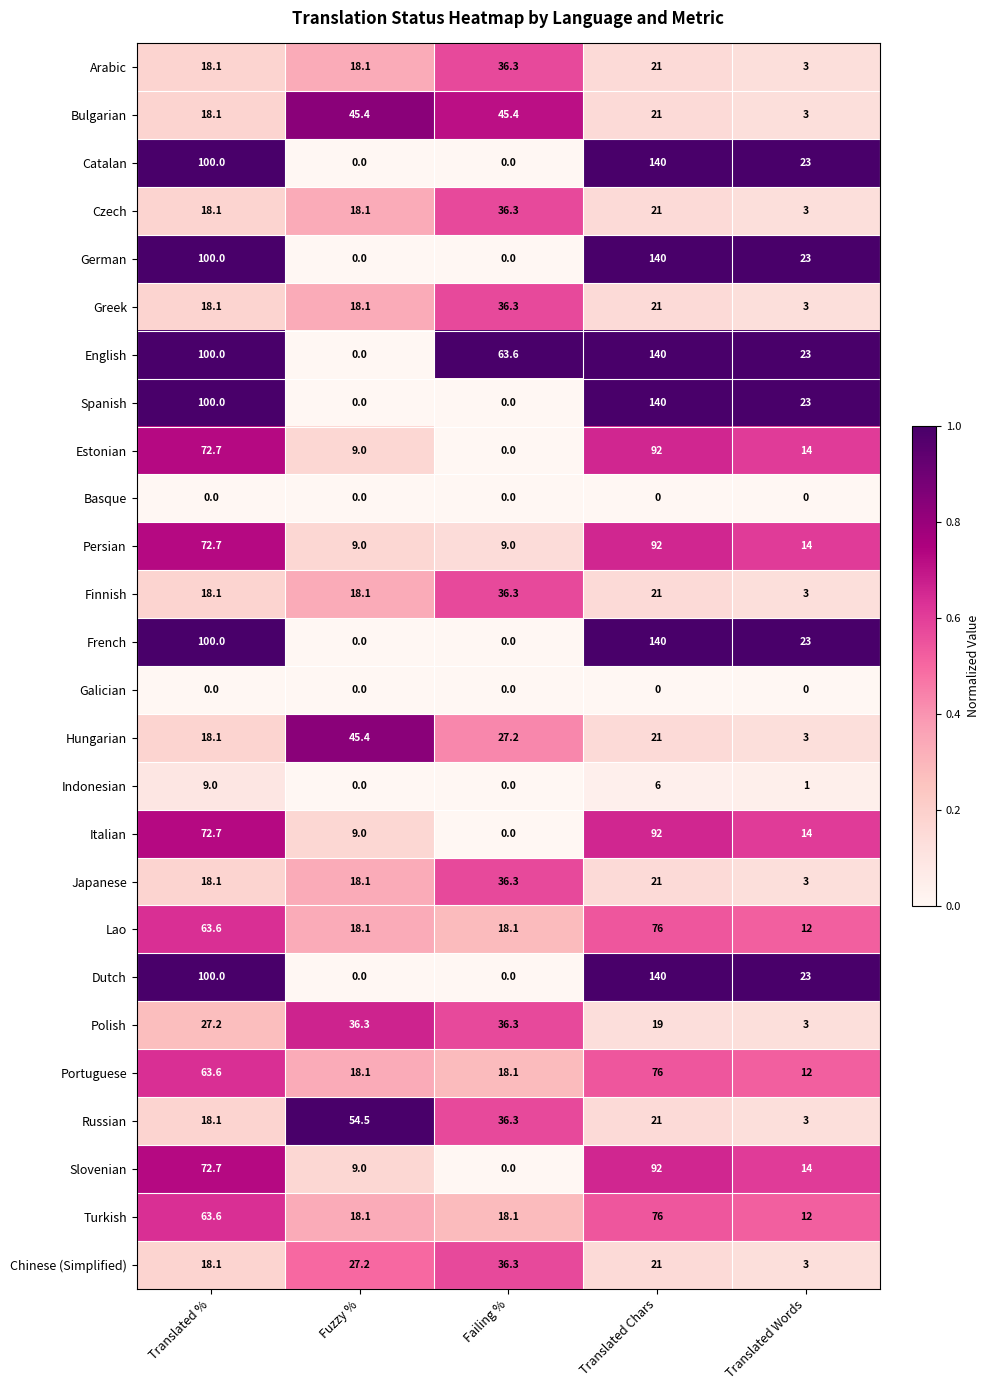

What is the total value across all series at Translated %?

1280.7